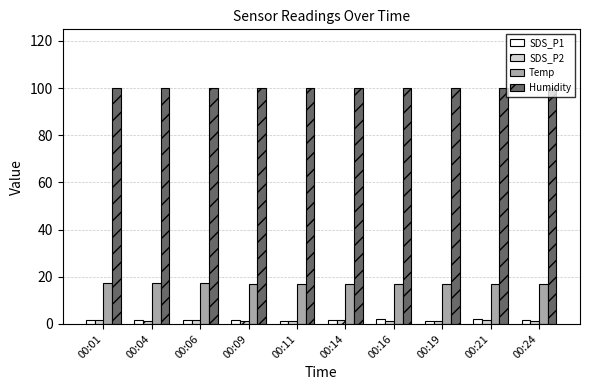

True or false: SDS_P2 has a value of 1.5 at 00:14.

True